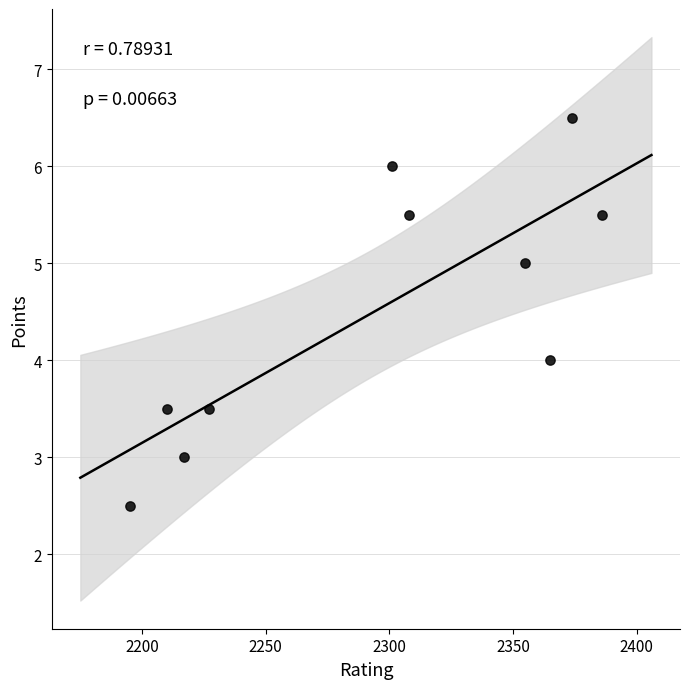

What is the range of X values (max minus min)?

191.0